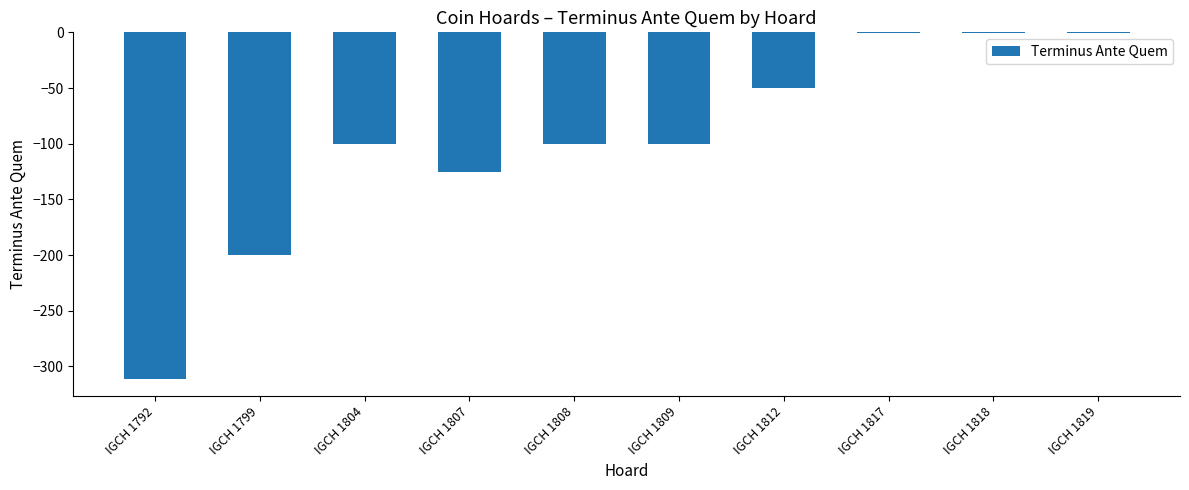

What is the value of the 1st bar from the left?

-311